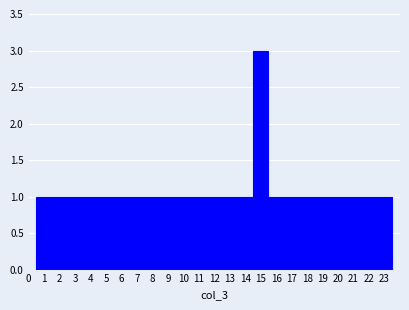

Over which range of the x-axis is the bar tallest?

14.5 to 15.5